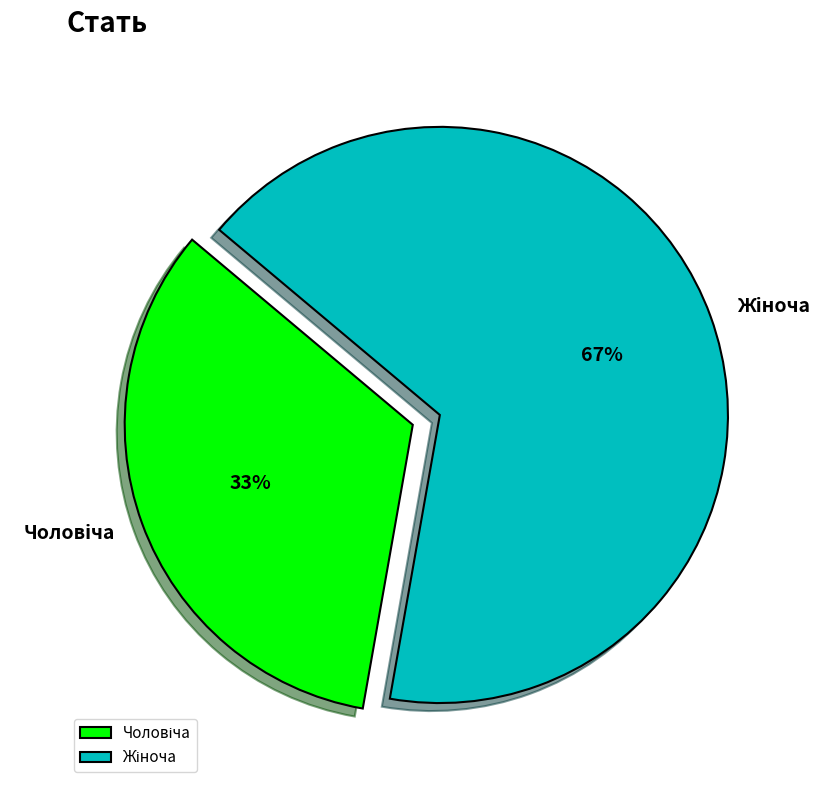

To the nearest percent, what is the average slice percentage?

50%